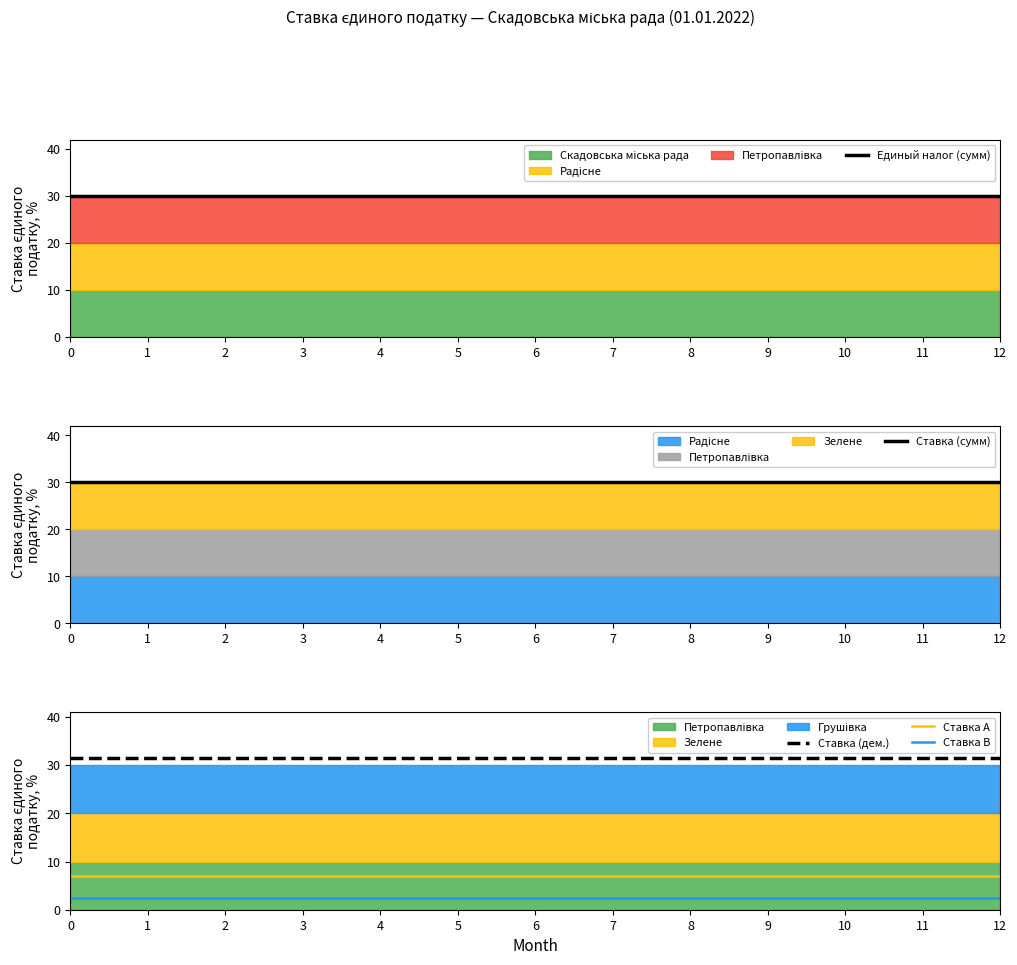

What is the difference between the highest and lowest values at 6?

29.0